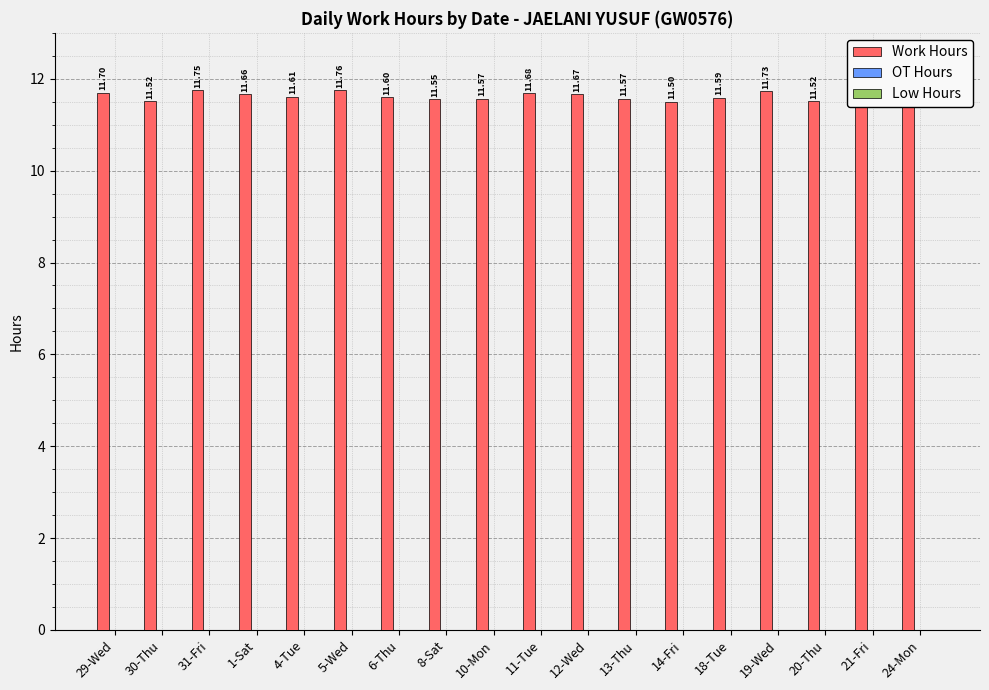

Are the bars horizontal?

No